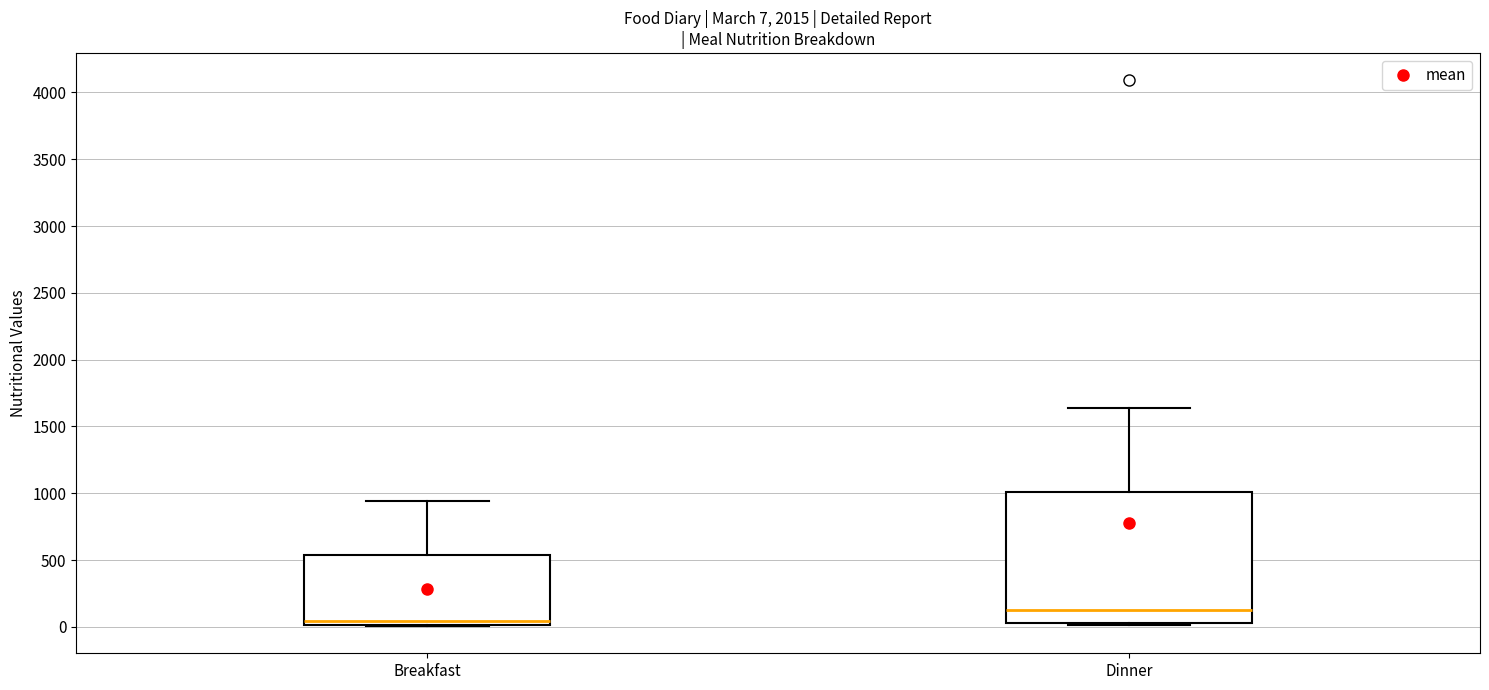

Which box has the lowest median line?

Breakfast